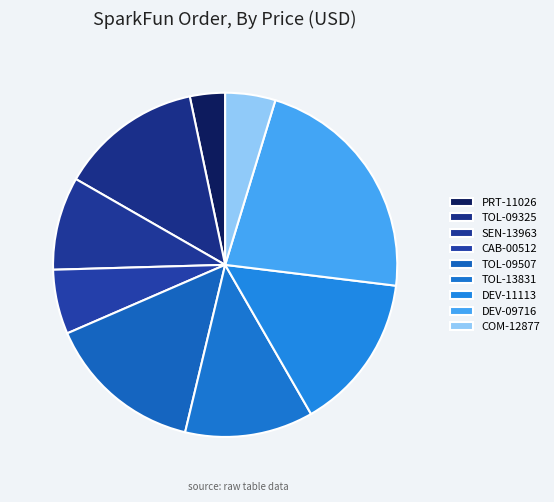

How many segments does this pie chart have?

9